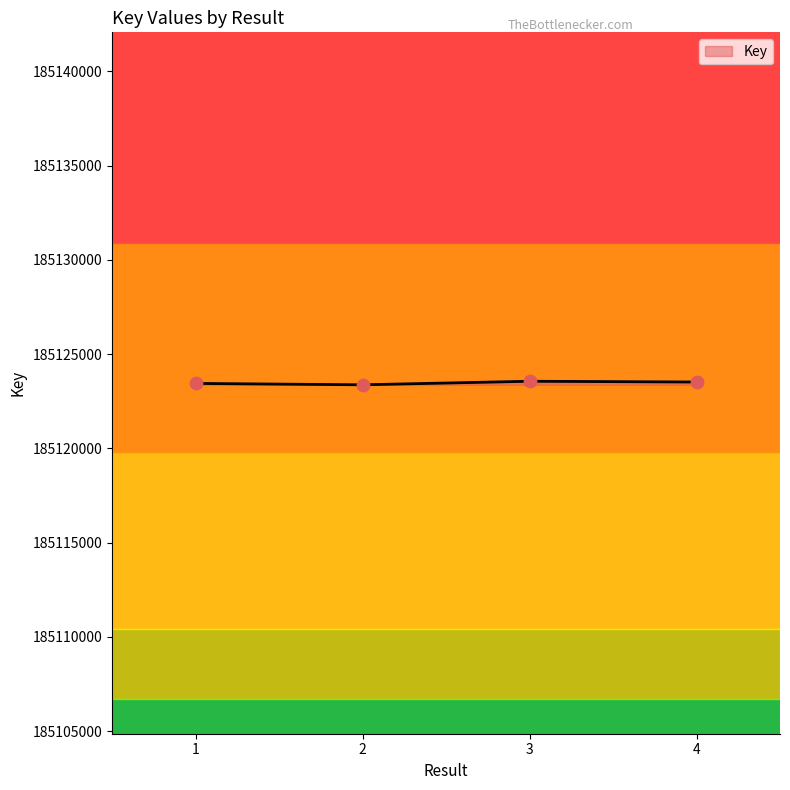

What is the change in value from 2 to 3?

+189